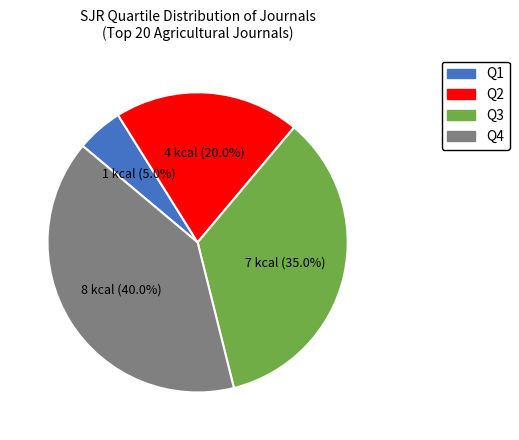

How much of the chart is everything except Q1?

95.0%